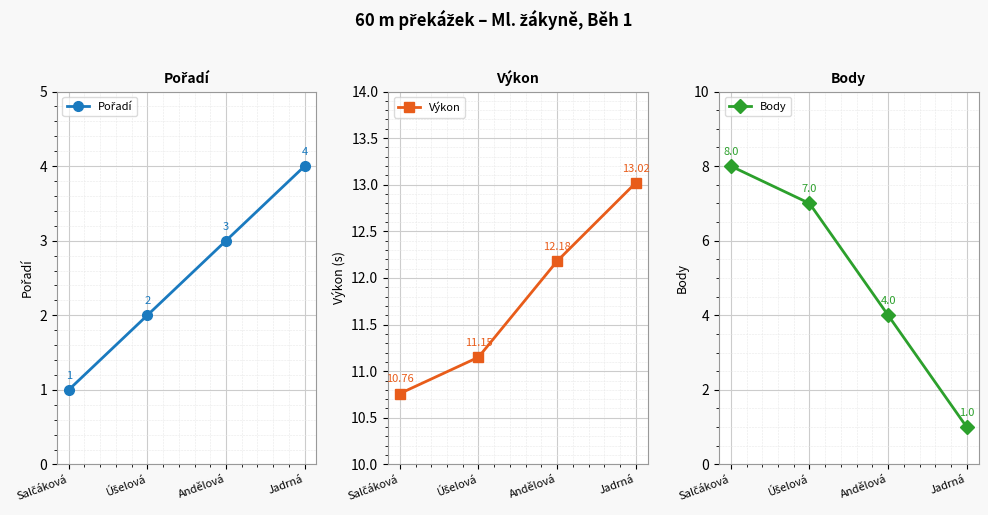

True or false: Body has more than 2 interior local peaks.

False